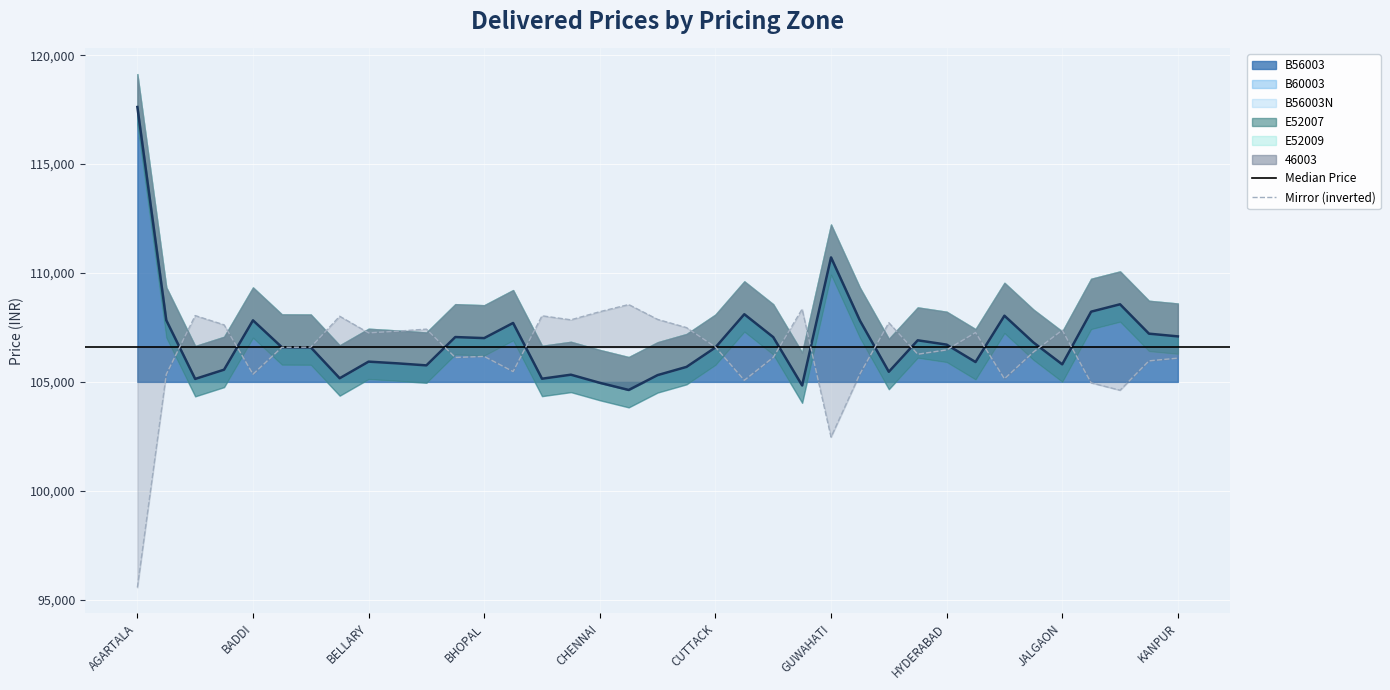

Which series has the widest spread of values?

B56003